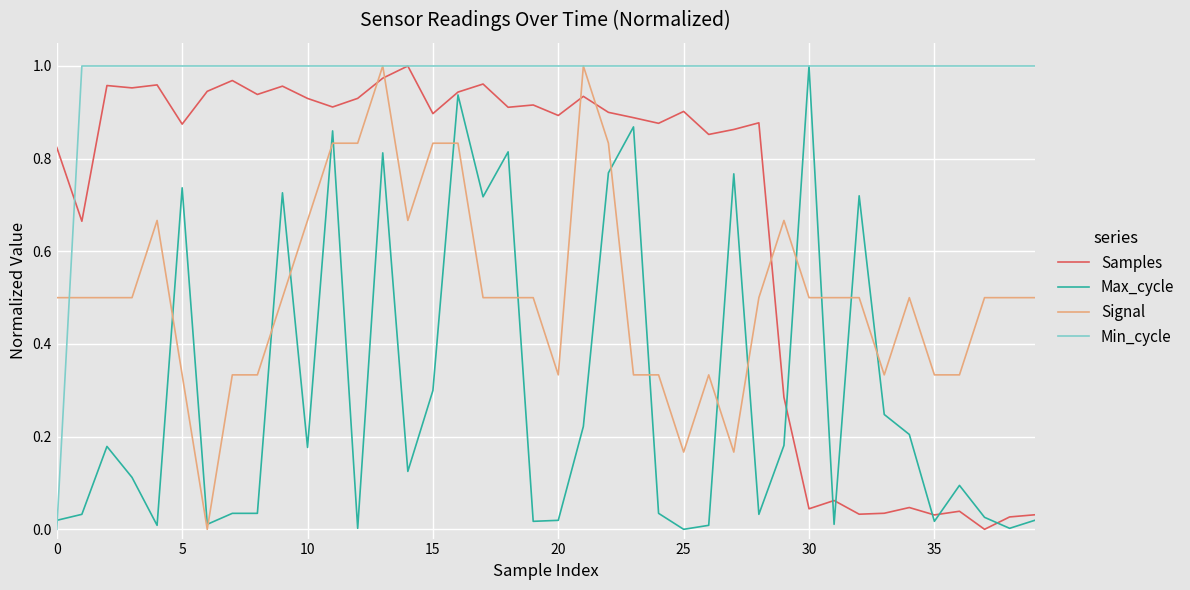

What are all the series names shown in the legend?

Samples, Max_cycle, Signal, Min_cycle